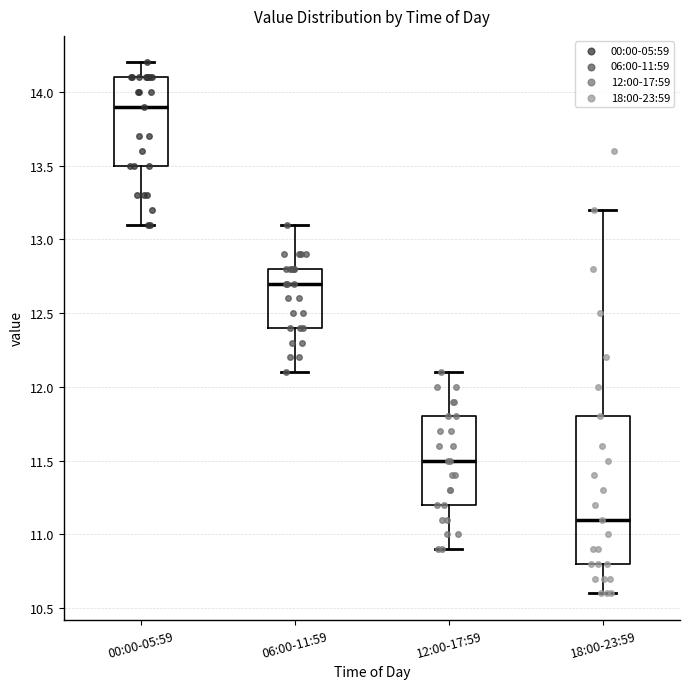

Where does the median line of the box for 06:00-11:59 sit on the y-axis? The values are not printed on the chart, so give them approximately, as read against the axis.

12.7